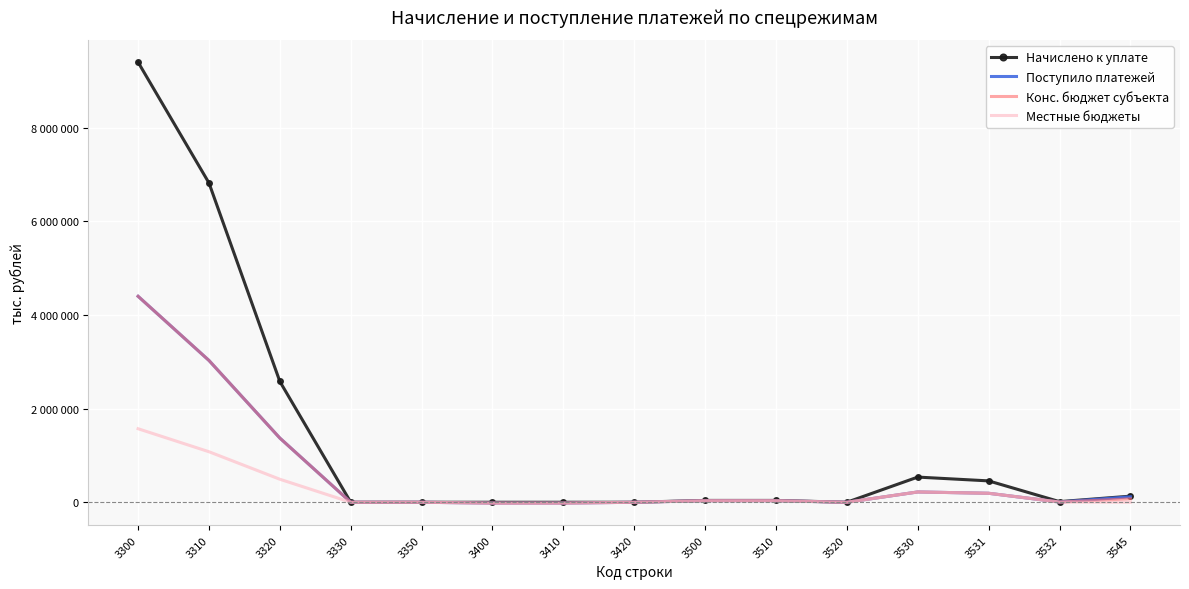

Where does the Поступило платежей series first go above 32751?

3300